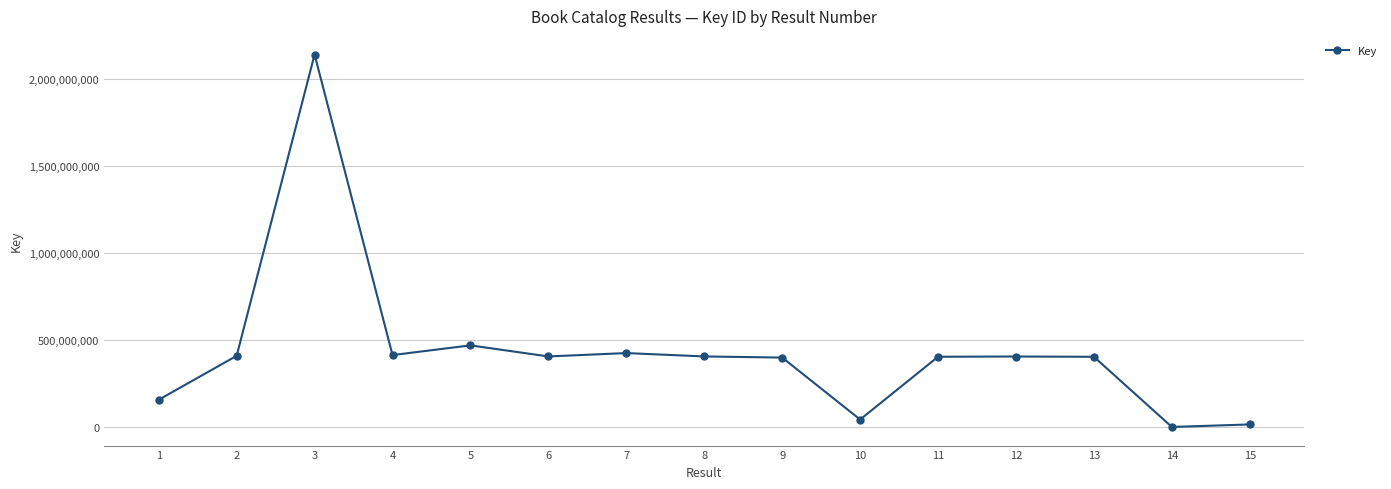

True or false: there are more than 1 points higher than both neighbors.

True